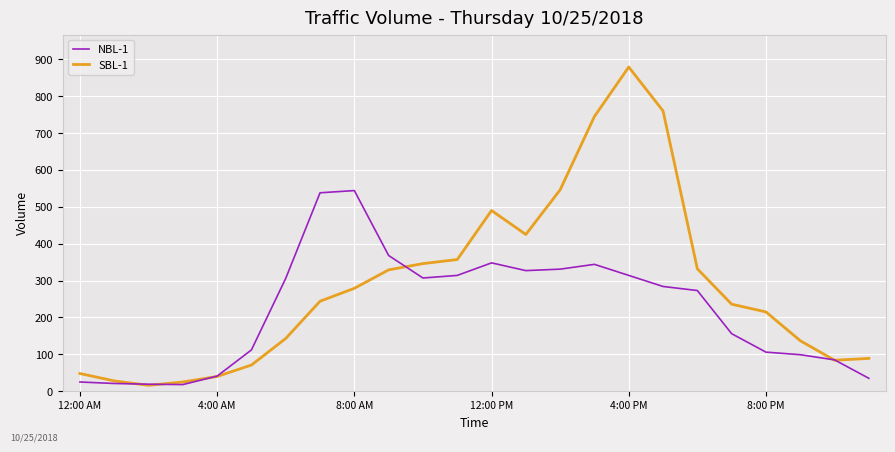

Which series has the largest total across all categories?

SBL-1